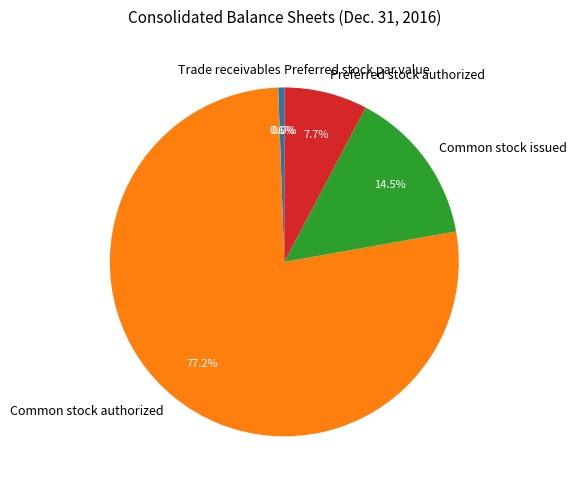

Which slice is the largest?

Common stock authorized